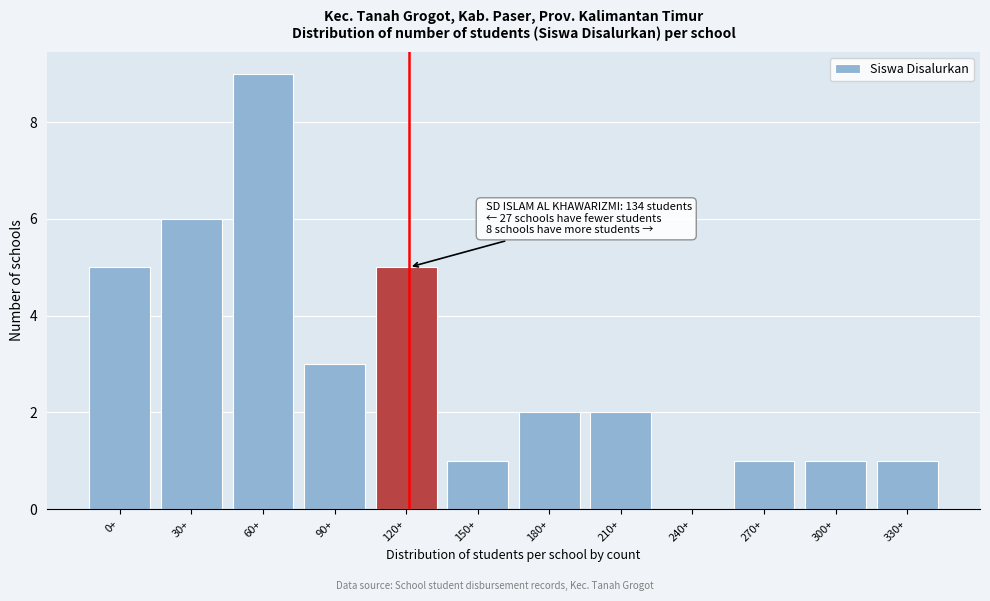

Reading left to right, what are all the values shown in this chart?

0+=5	30+=6	60+=9	90+=3	120+=5	150+=1	180+=2	210+=2	240+=0	270+=1	300+=1	330+=1